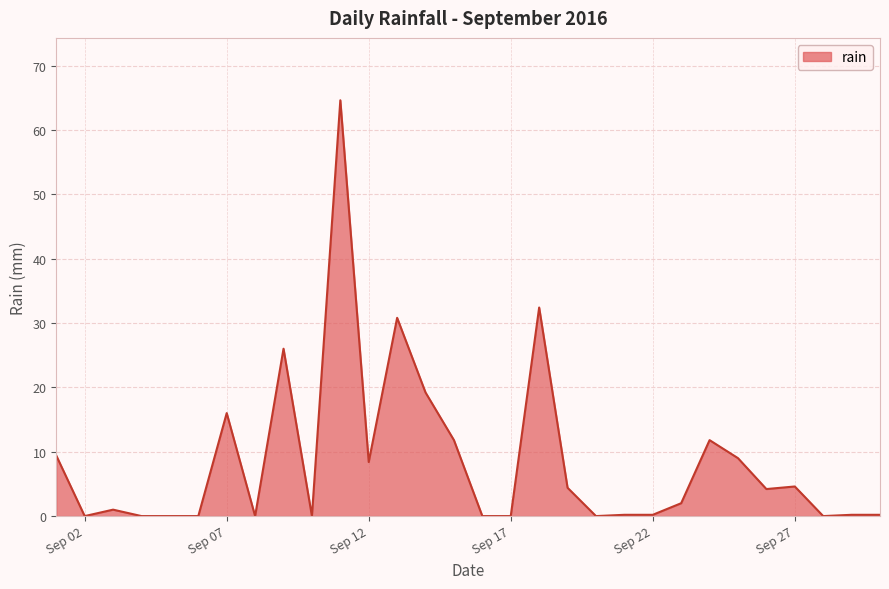

What is the greatest value displayed?

64.6